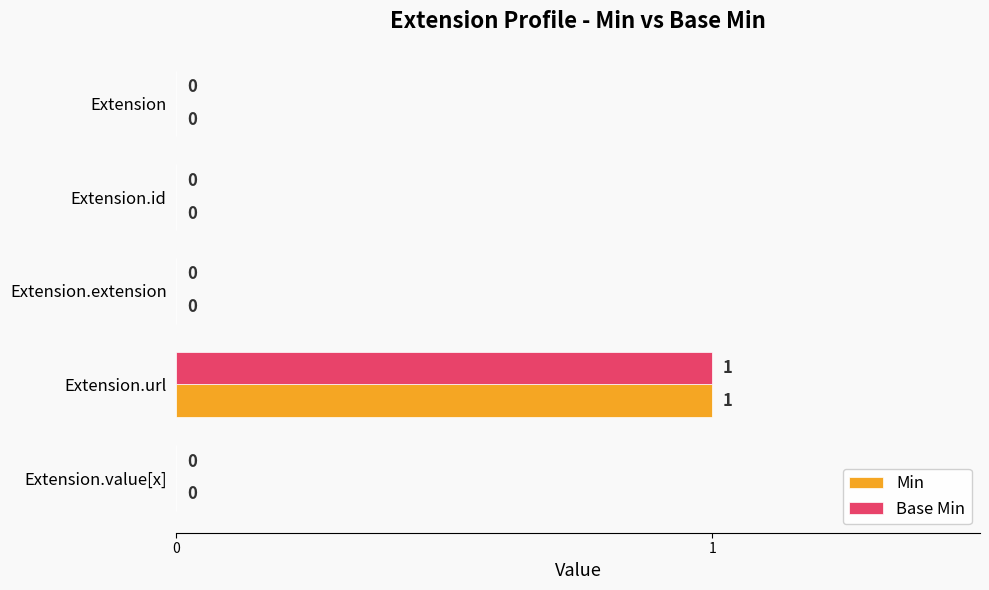

How many values in Base Min are above zero?

1